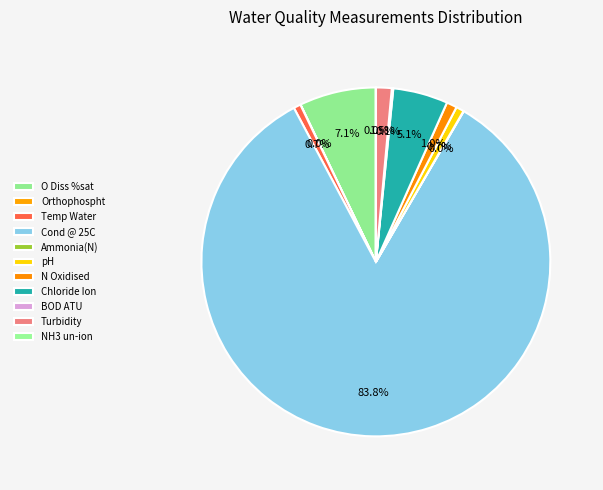

What is the total percentage of BOD ATU and Temp Water?

0.8%